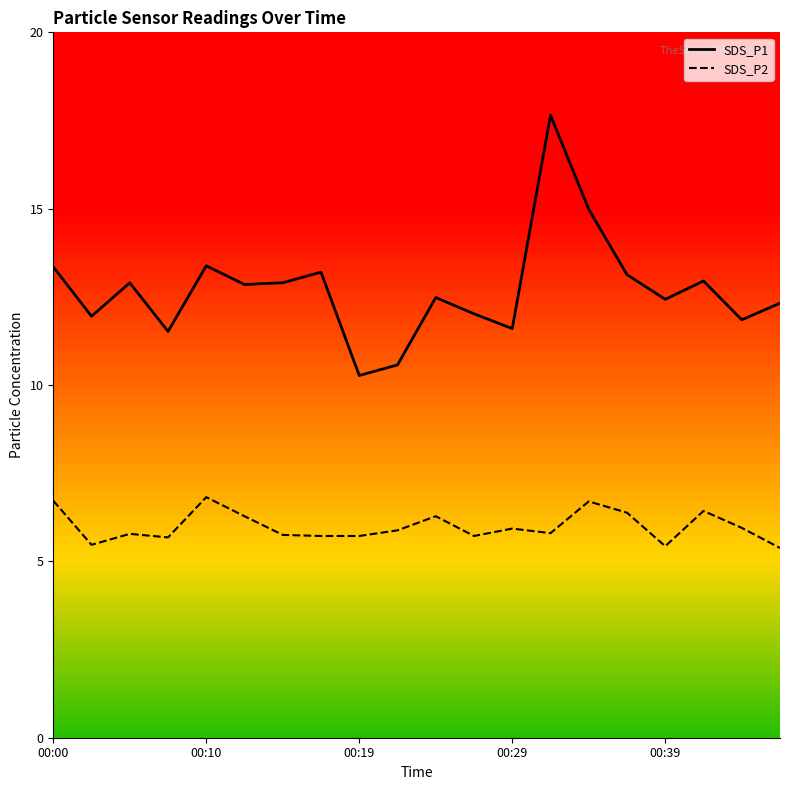

What is the value of the SDS_P2 point at the 8th from the left?

5.7